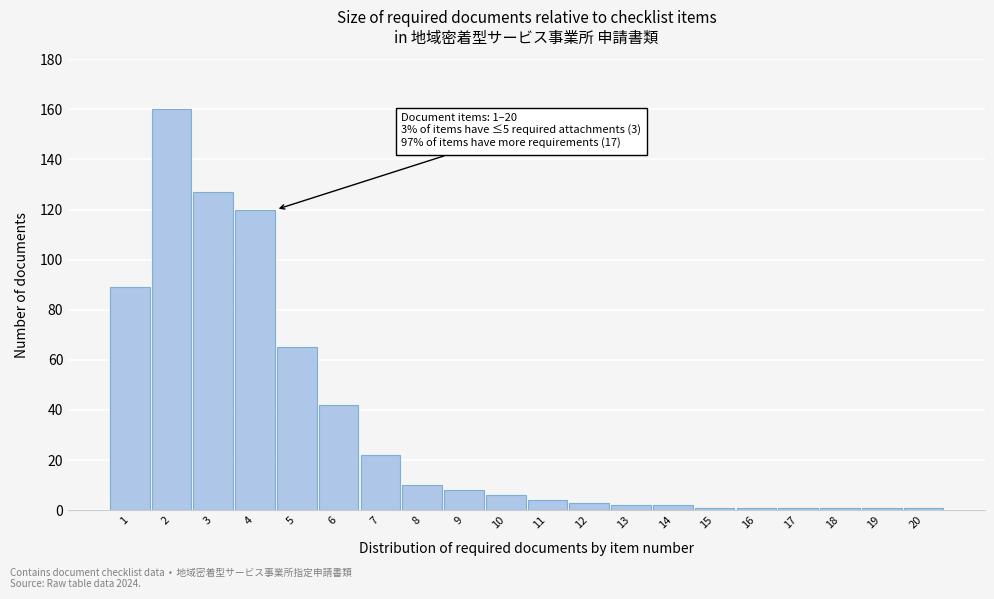

Reading left to right, extract all data points from this chart.

1=89	2=160	3=127	4=120	5=65	6=42	7=22	8=10	9=8	10=6	11=4	12=3	13=2	14=2	15=1	16=1	17=1	18=1	19=1	20=1